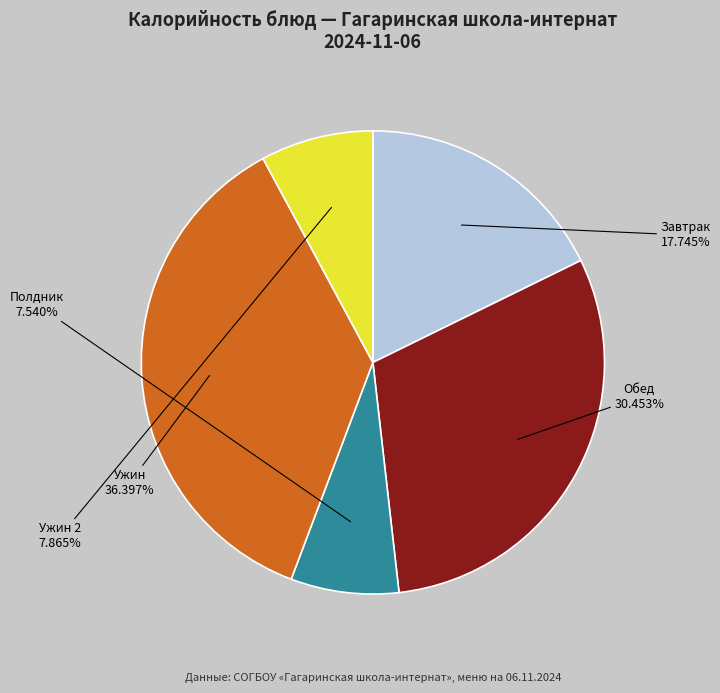

Is there any slice that represents more than half of the pie?

No